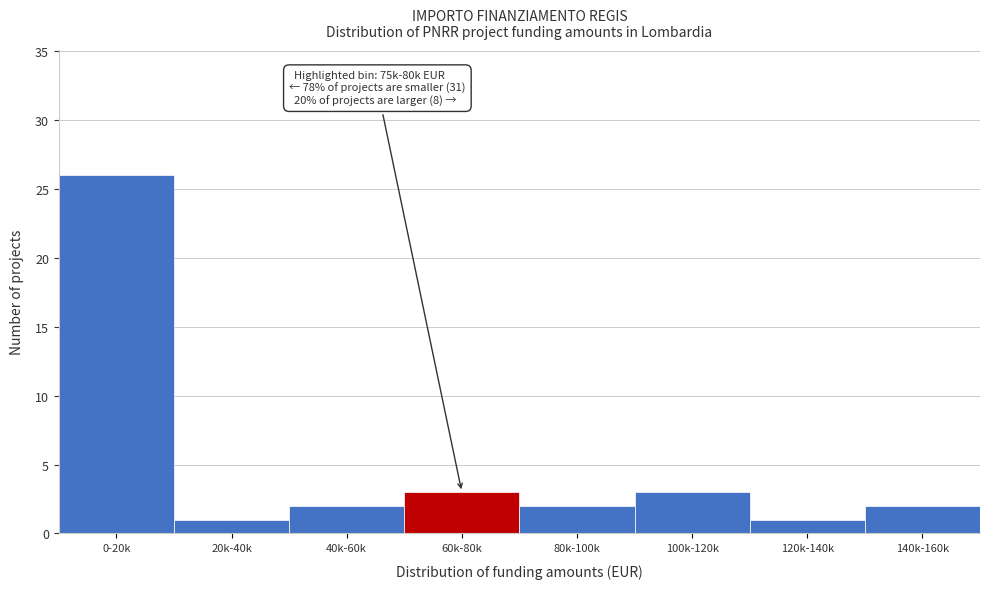

Reading left to right, extract all data points from this chart.

0-20k=26	20k-40k=1	40k-60k=2	60k-80k=3	80k-100k=2	100k-120k=3	120k-140k=1	140k-160k=2